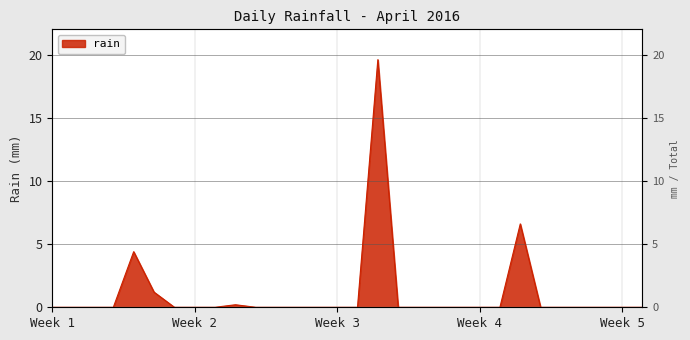

Where is the first local maximum?

2016-04-05